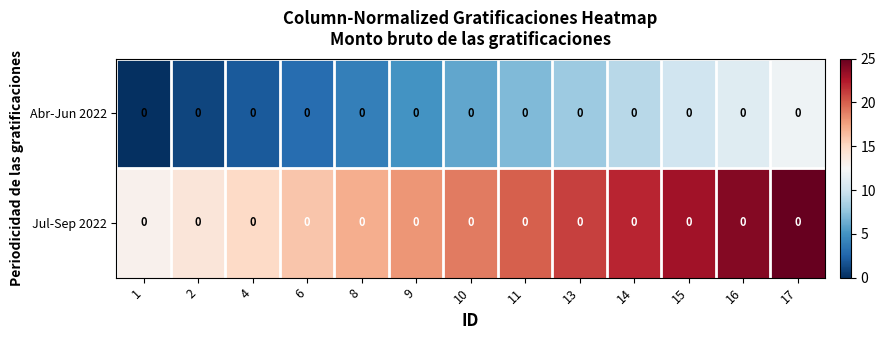

At which label does Jul-Sep 2022 first exceed 19?

11